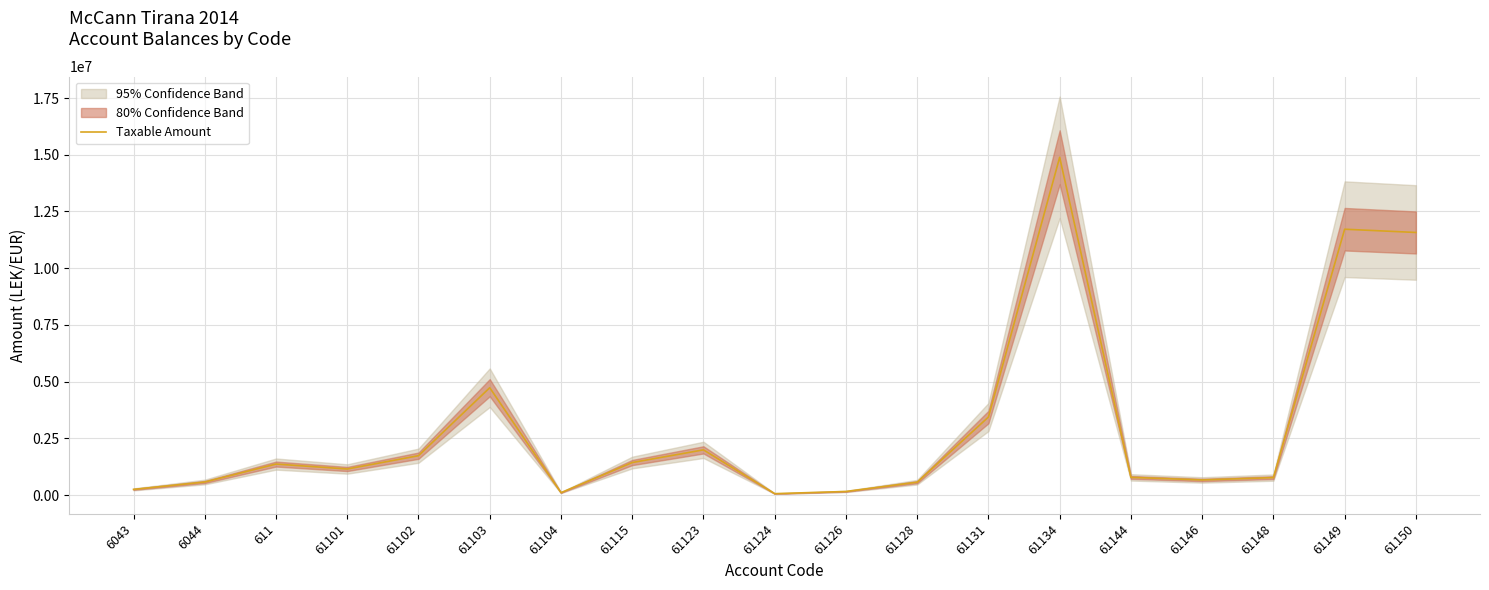

What is the label of the 13th point from the right?

61104